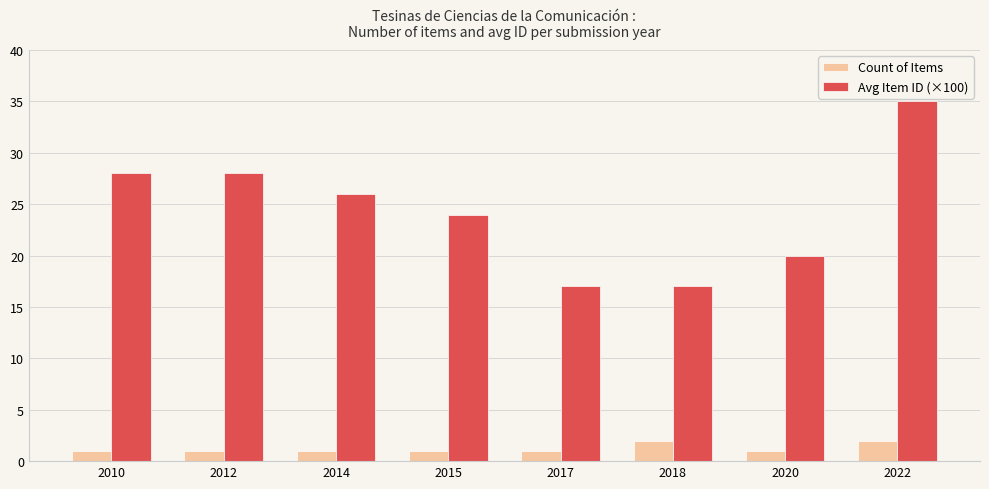

The Avg Item ID (×100) series shows 17 at 2017. True or false?

True